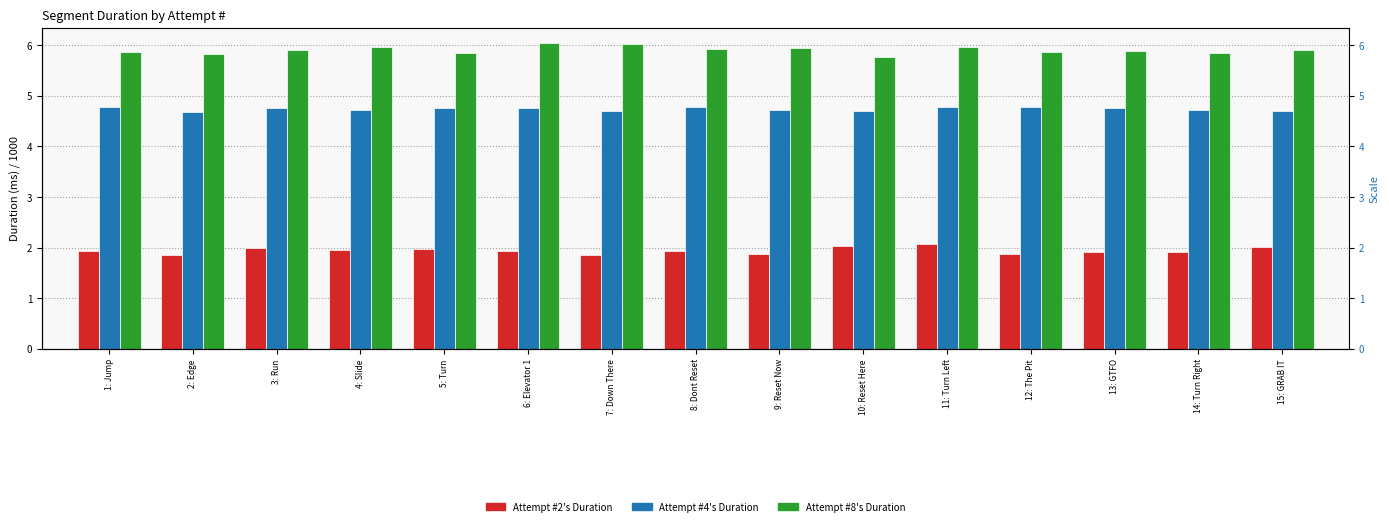

Which has a higher value, 2: Edge or 6: Elevator 1?

6: Elevator 1